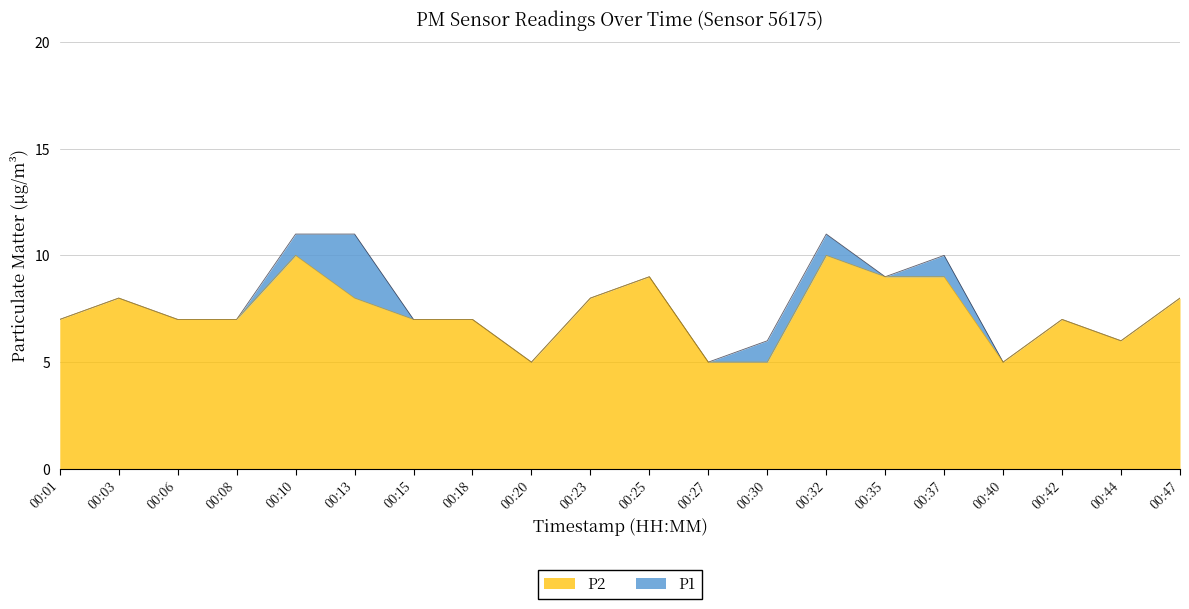

True or false: P2 has a value of 3 at 00:10.

False